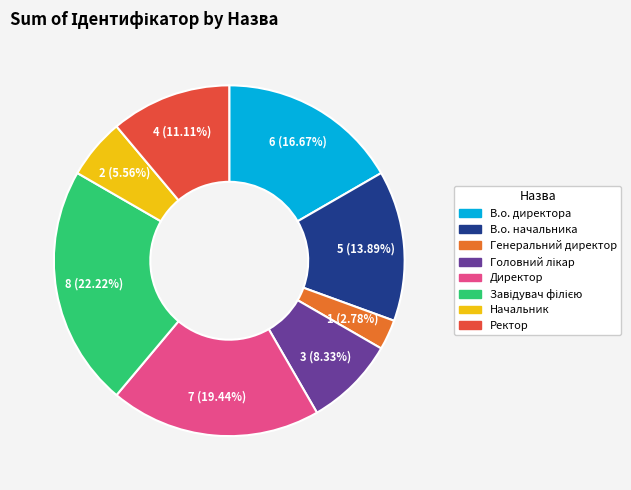

Which category has the smallest portion of the pie?

Генеральний директор